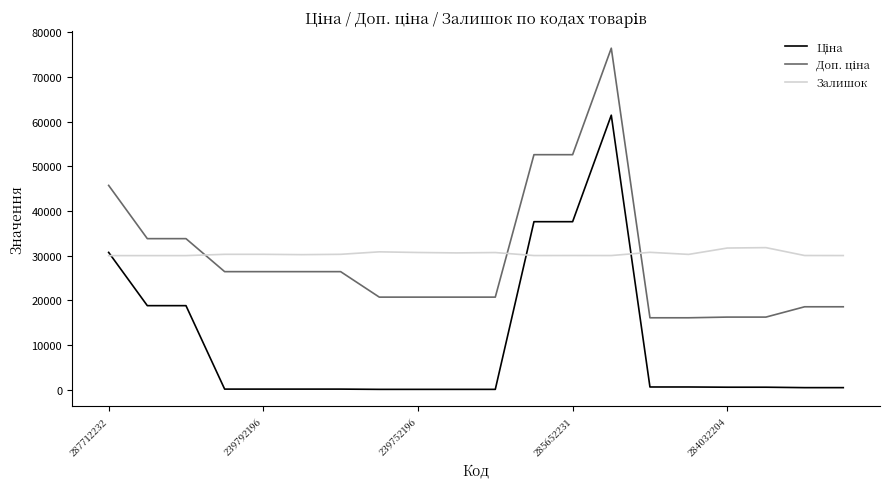

Does the chart display data point markers on the line(s)?

No